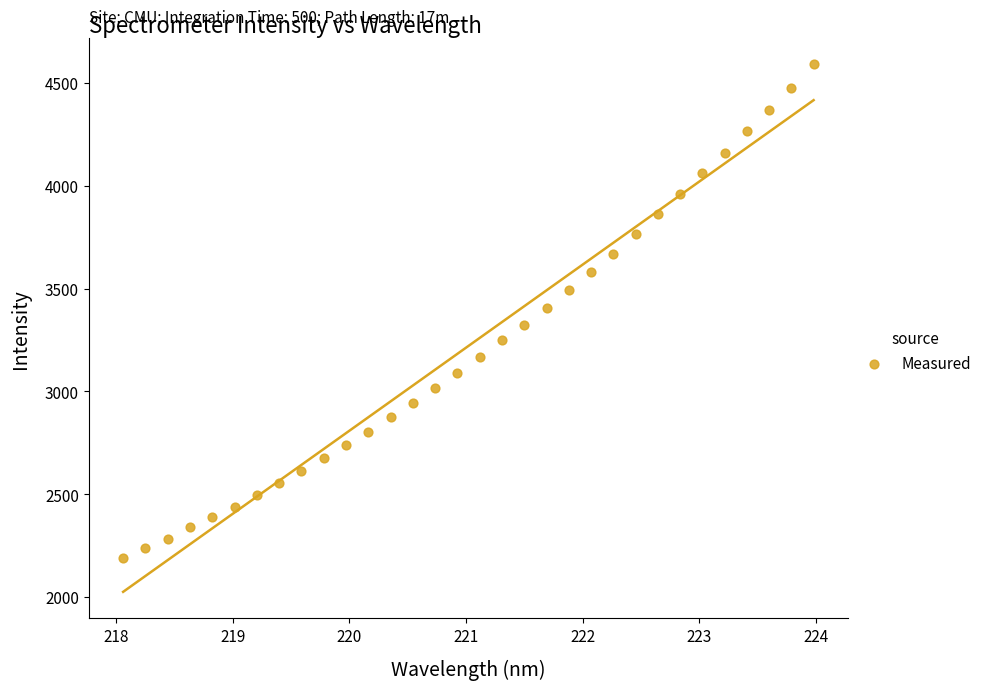

What is the range of Y values (max minus min)?

2400.9